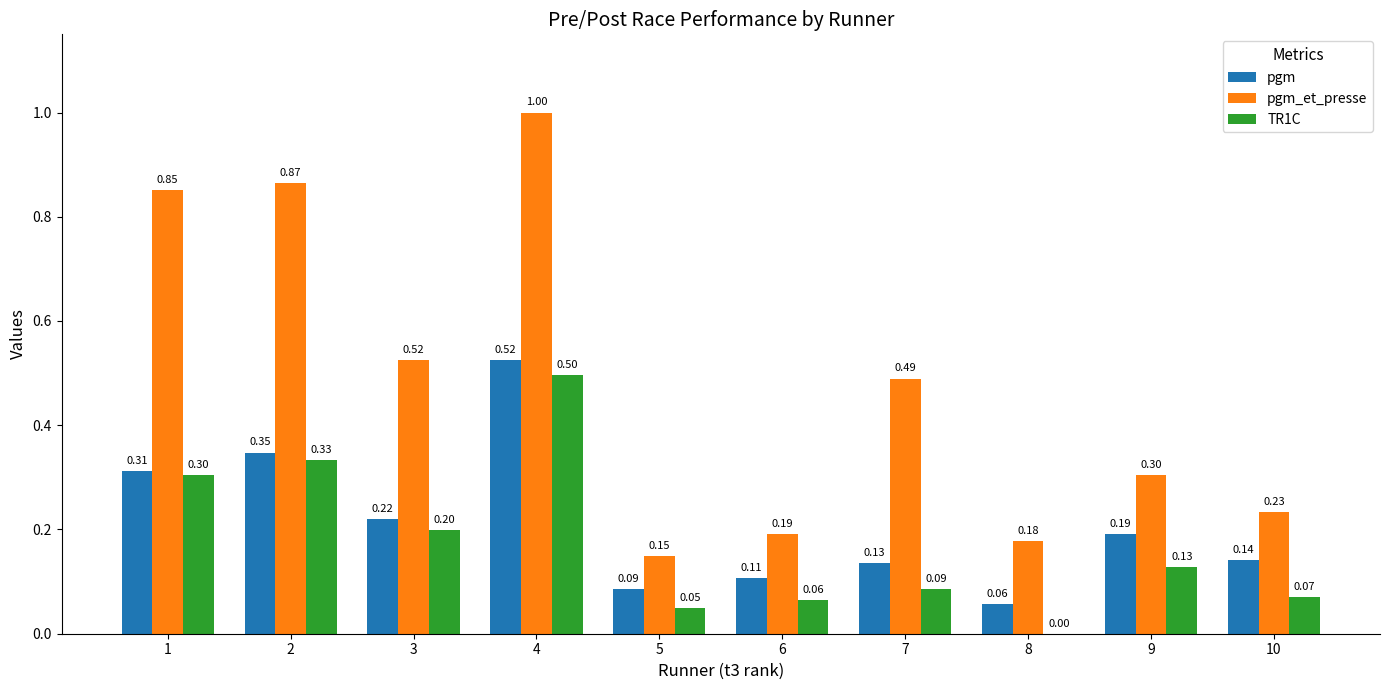

What are all the series names shown in the legend?

pgm, pgm_et_presse, TR1C